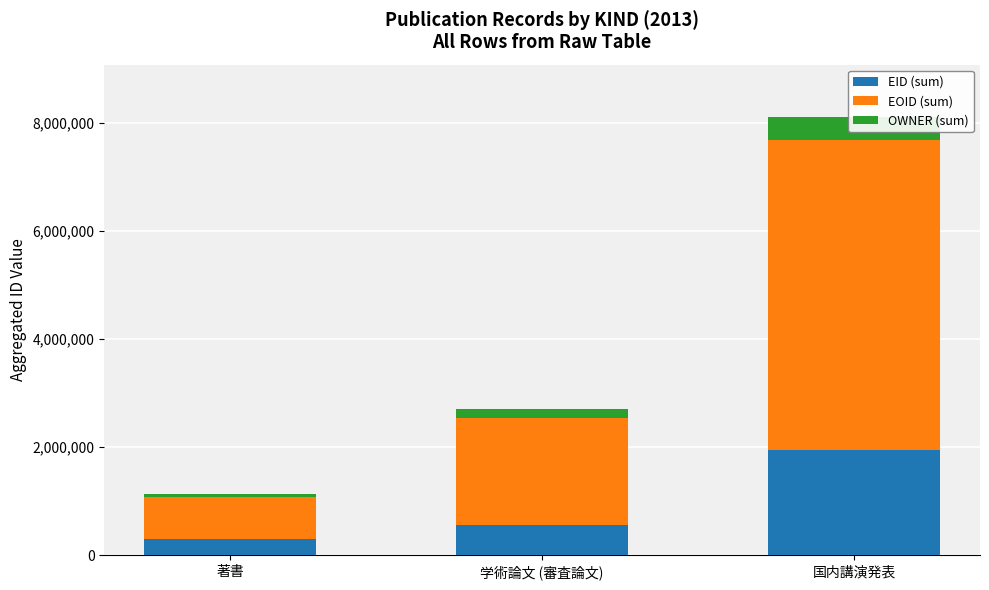

Count the number of categories in the chart.

3